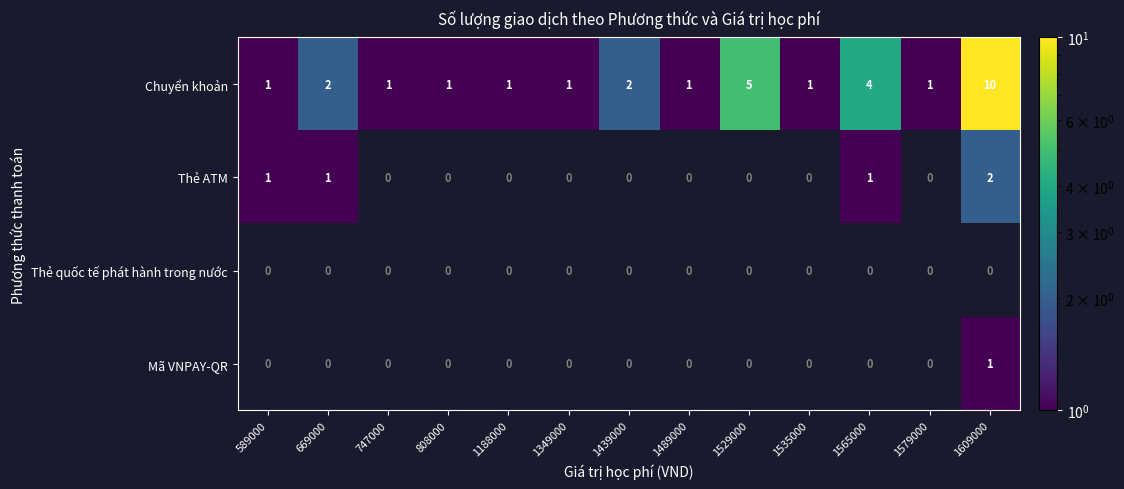

True or false: Chuyển khoản has a value of 0 at 589000.

False